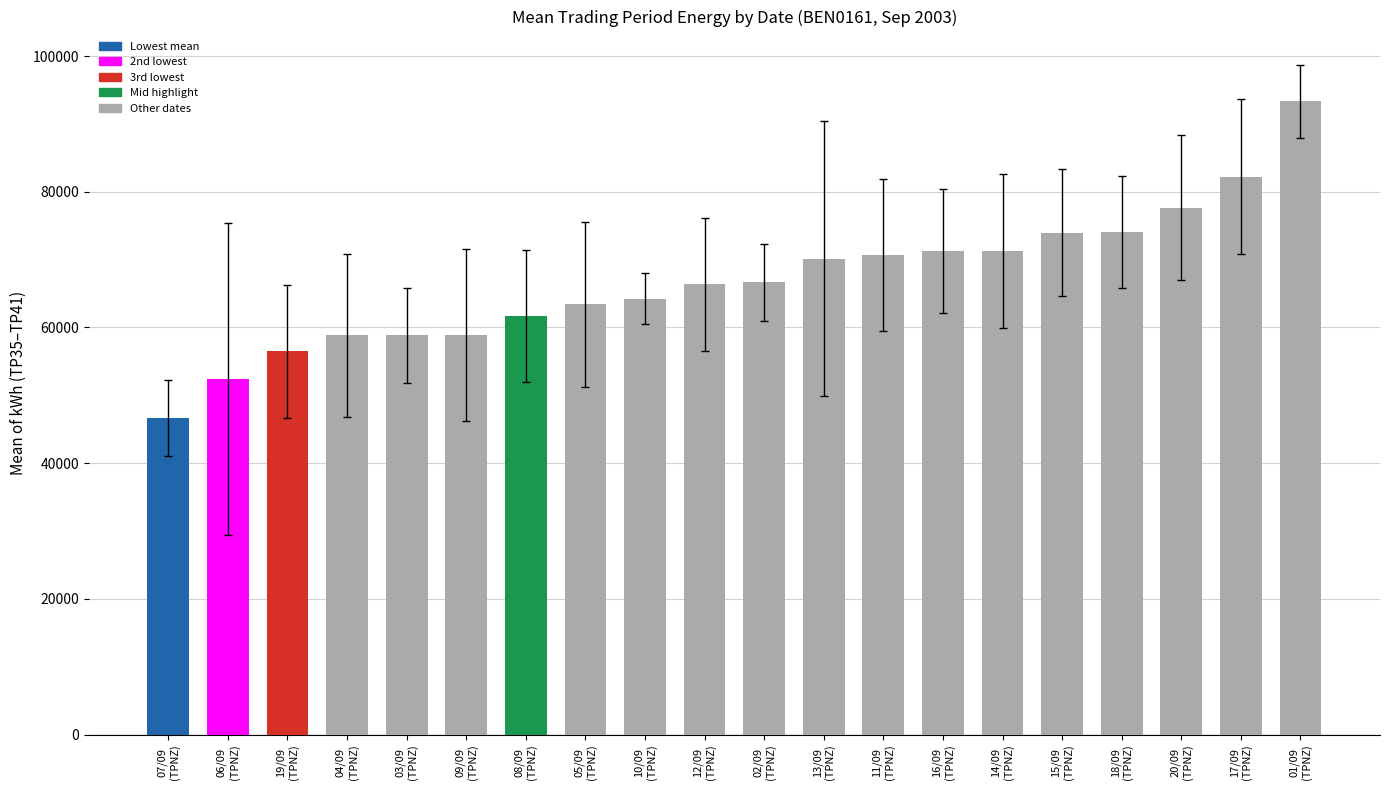

What is the sum of all values?

1338983.3